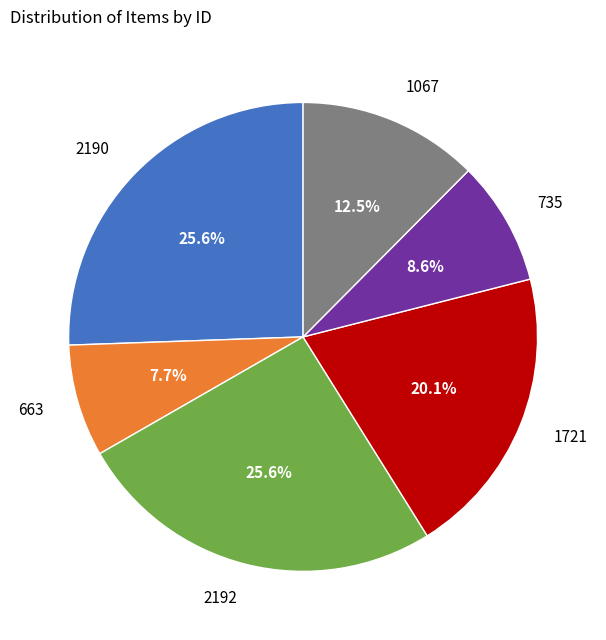

True or false: 2192 accounts for 26% of the total.

True